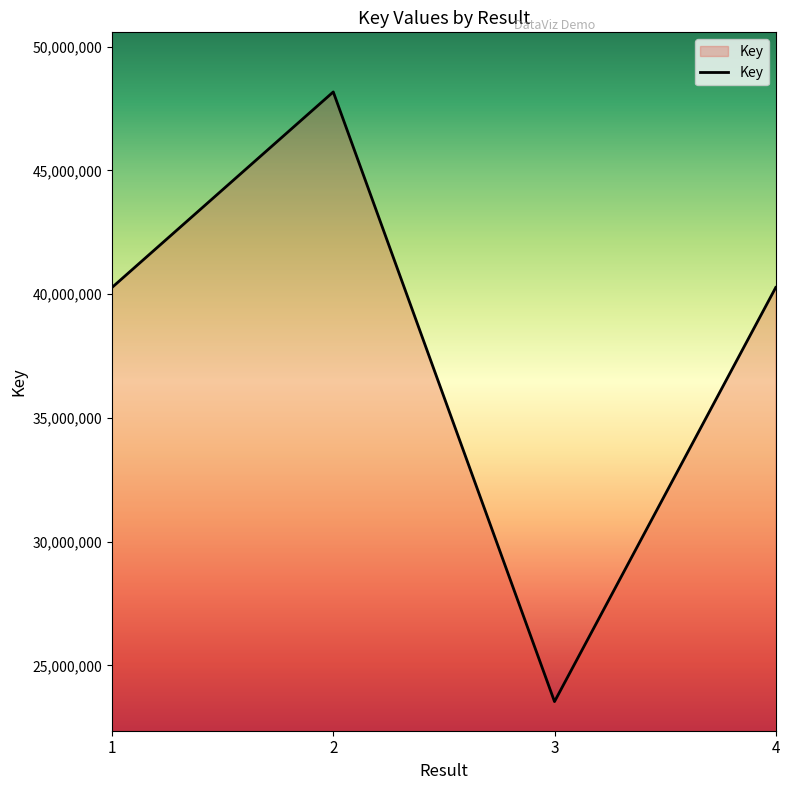

Count the number of categories in the chart.

4